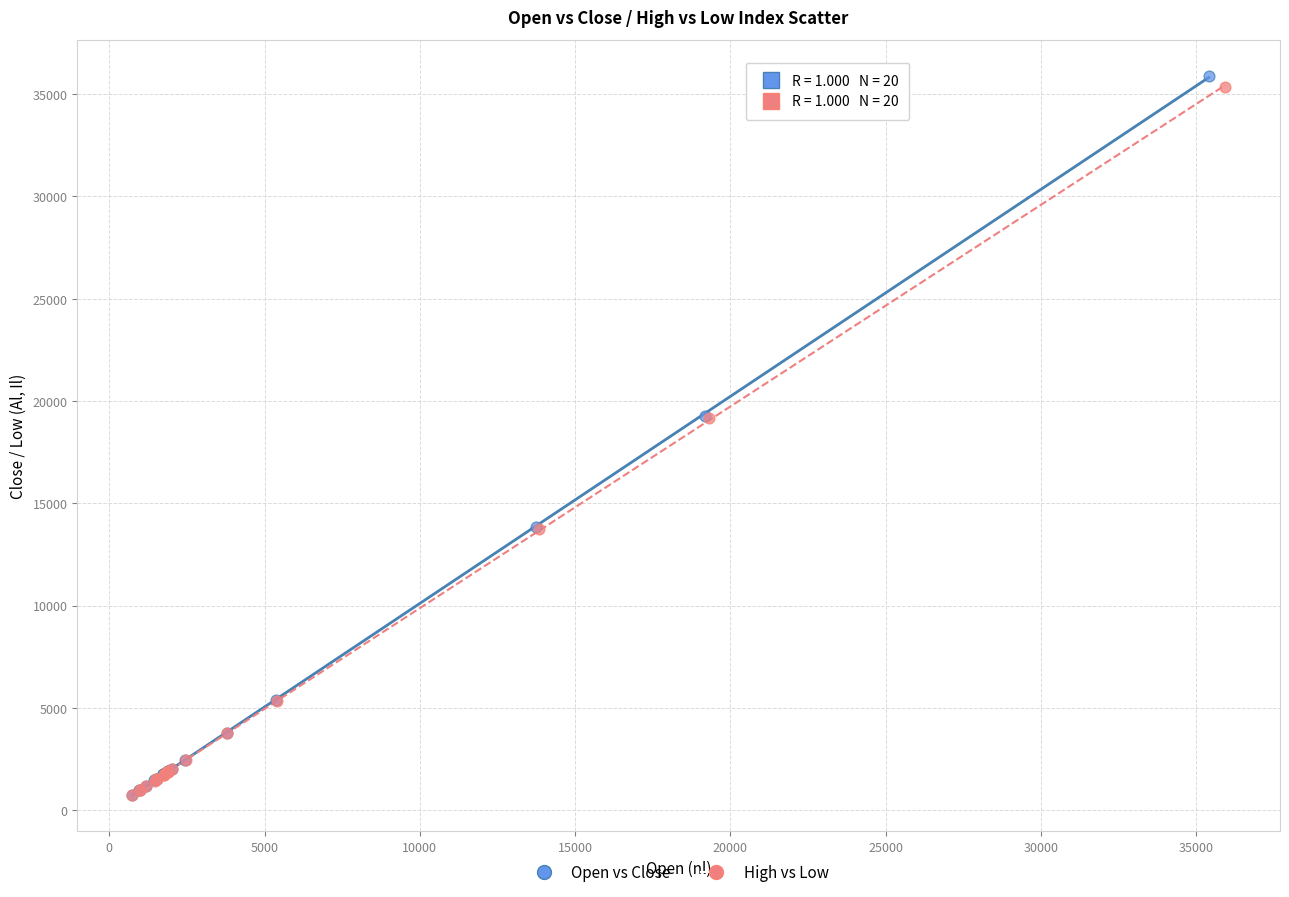

Which series has the widest spread of Y values?

Open vs Close